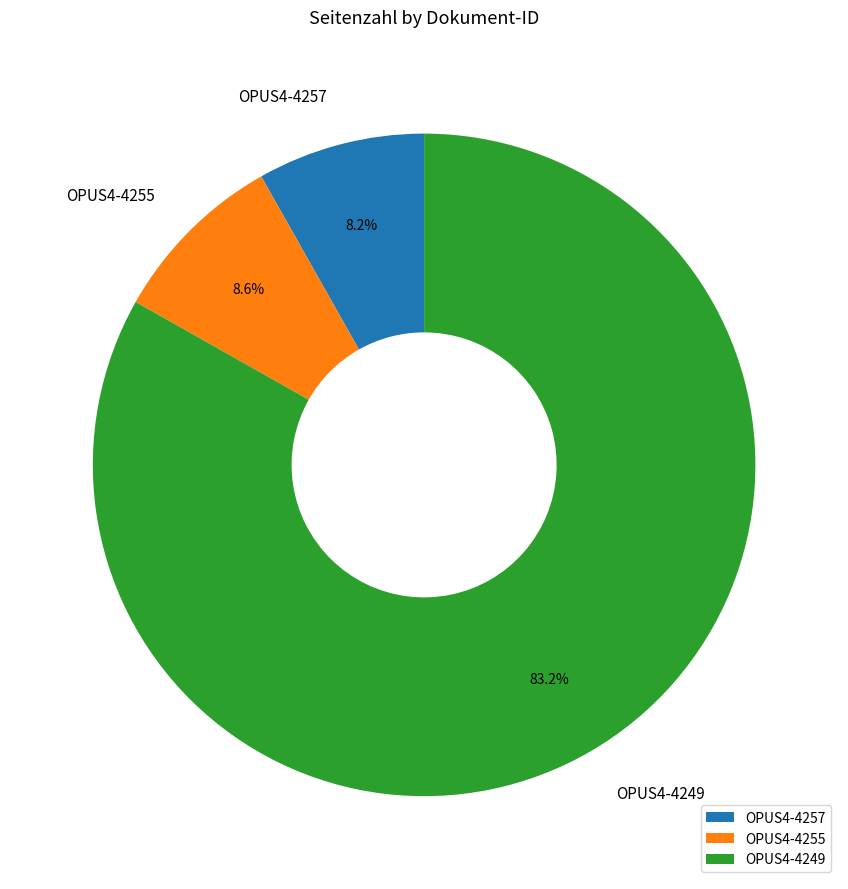

Is OPUS4-4257 the majority of the pie?

No